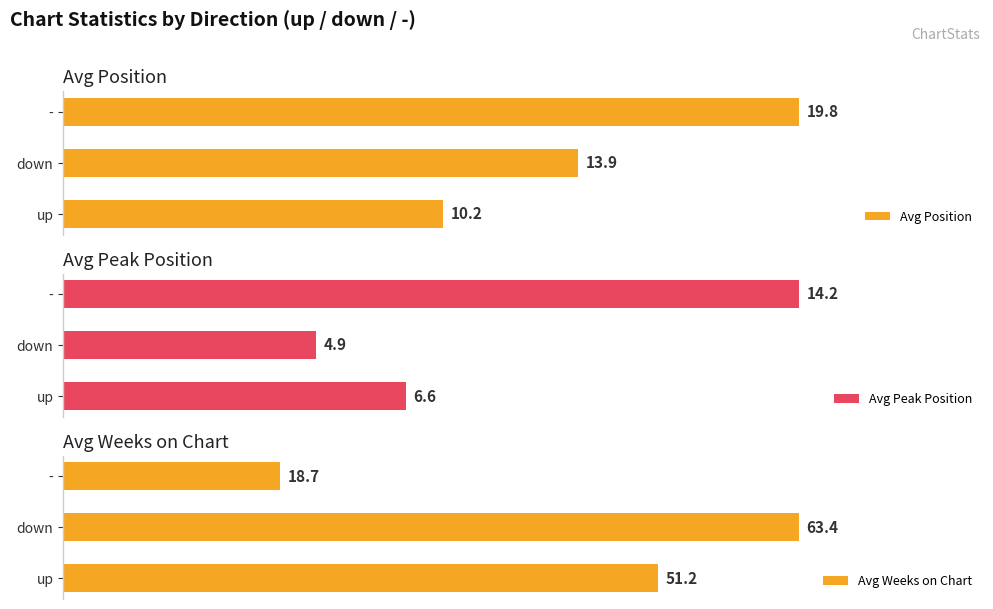

How many series are shown in this chart?

3